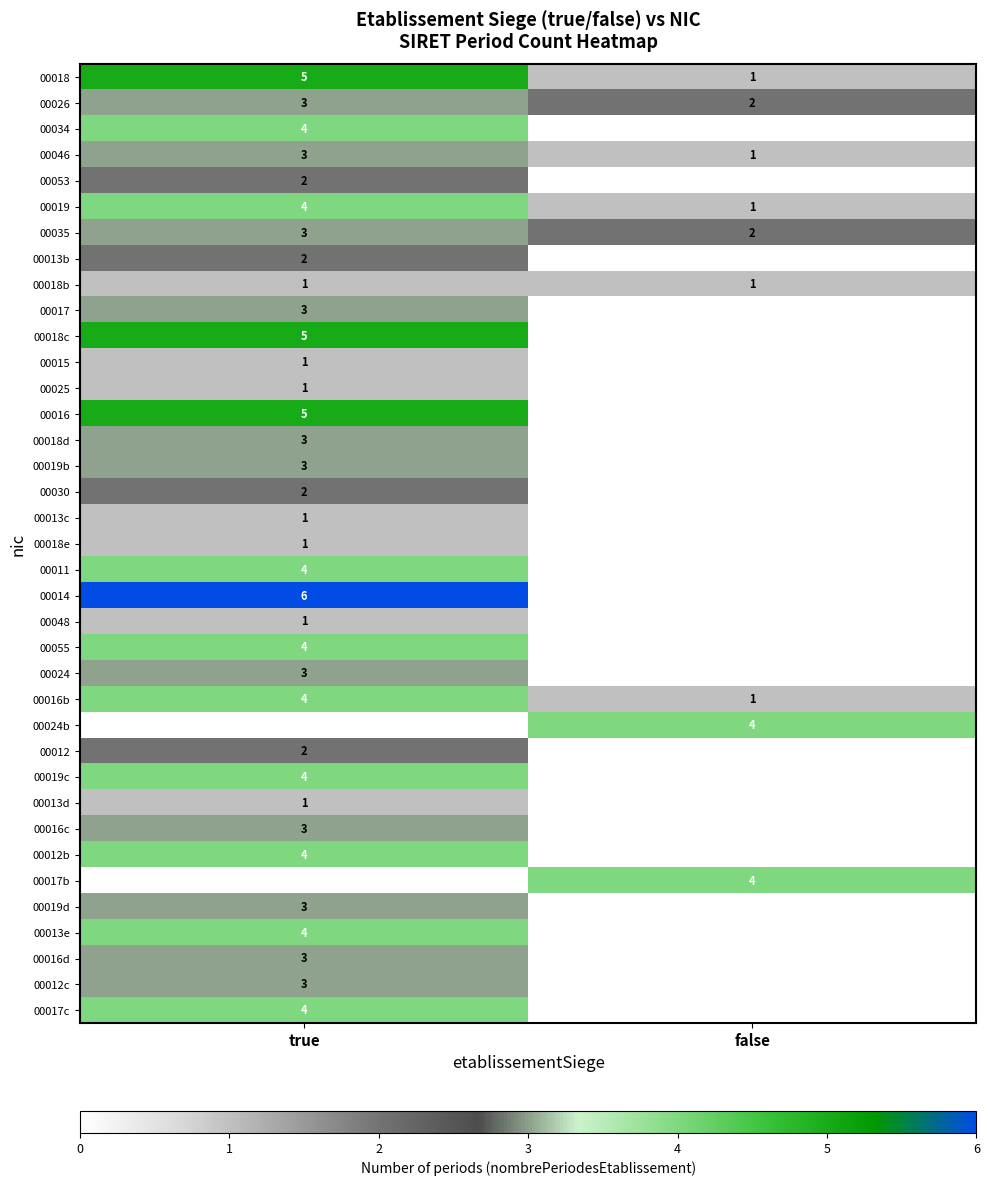

The 00030 series shows 2 at true. True or false?

True